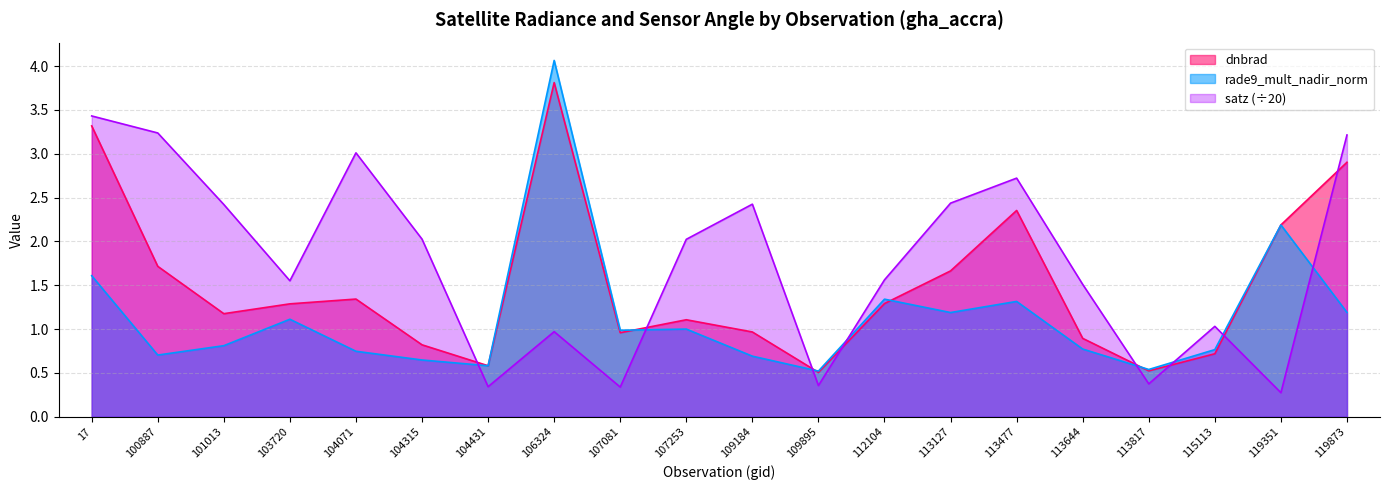

The dnbrad series shows 1.5 at 107253. True or false?

False